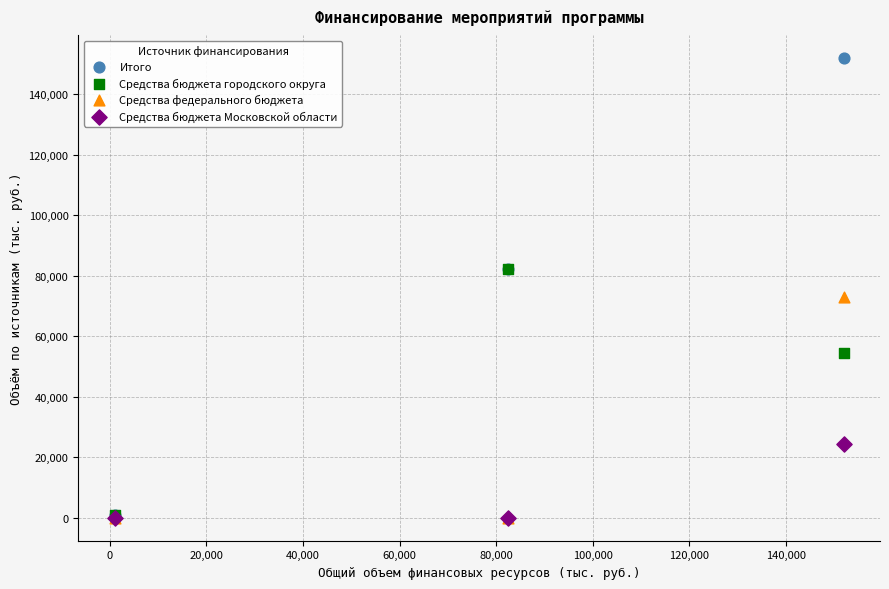

Across all series, what Y value is closest to 75967?

73043.1